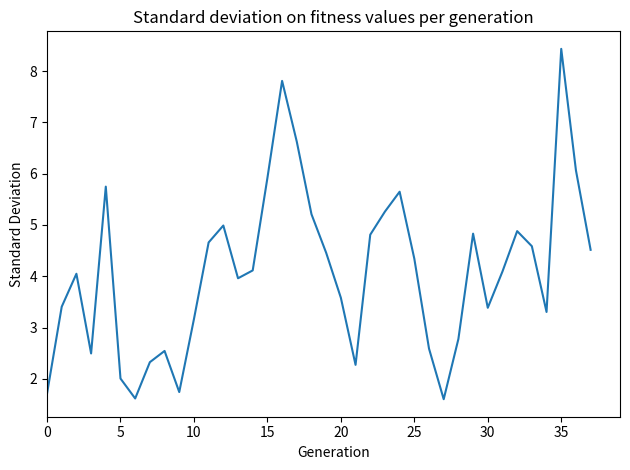

Approximately how many times larger is the value at 24 compared to 20?

1.6